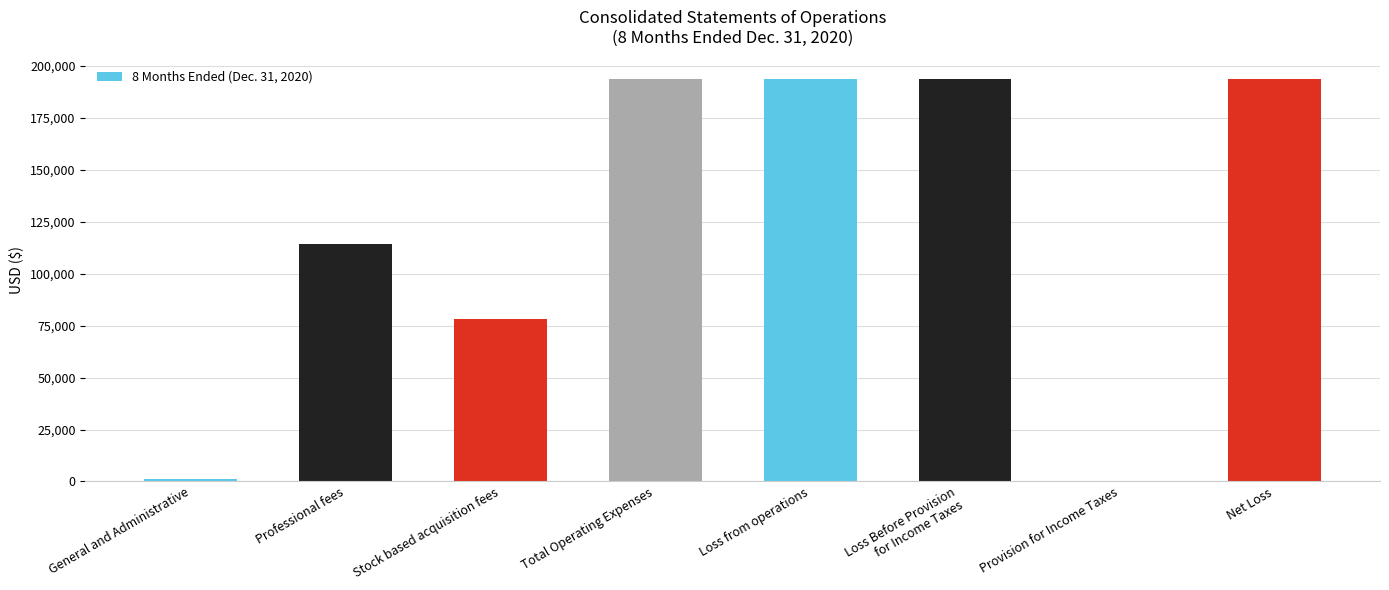

Which has a higher value, Provision for Income Taxes or Loss from operations?

Loss from operations